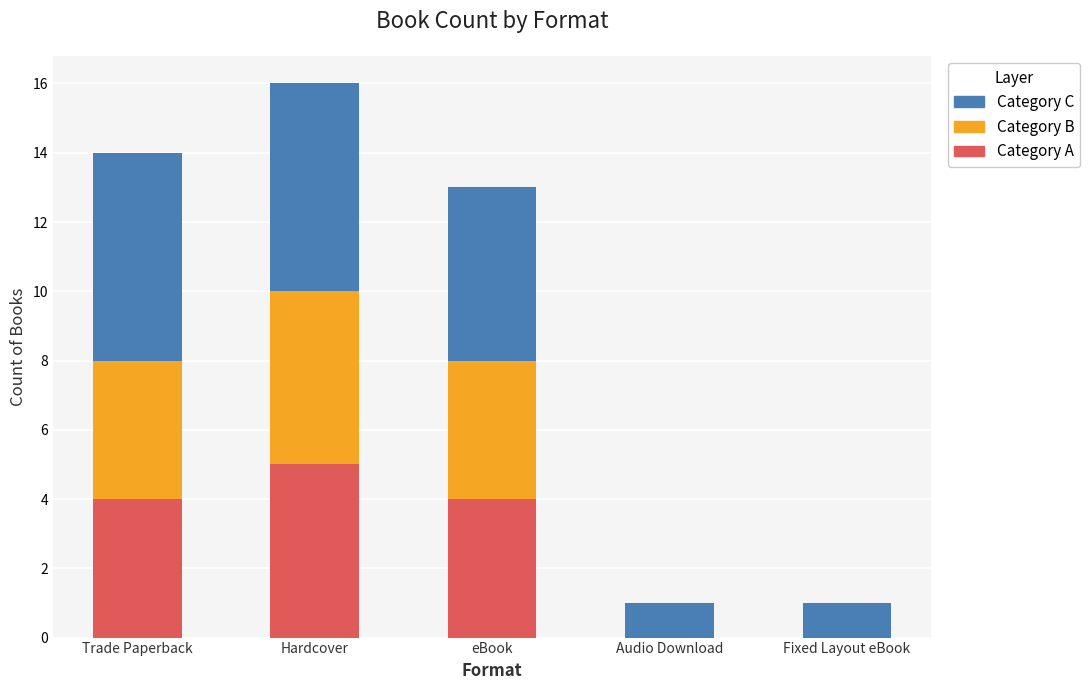

Read the Category A value at Trade Paperback.

4